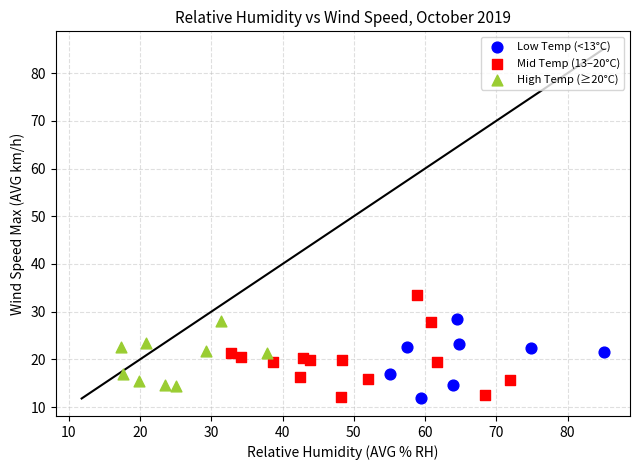

Which series contains the highest Y value?

Mid Temp (13–20°C)